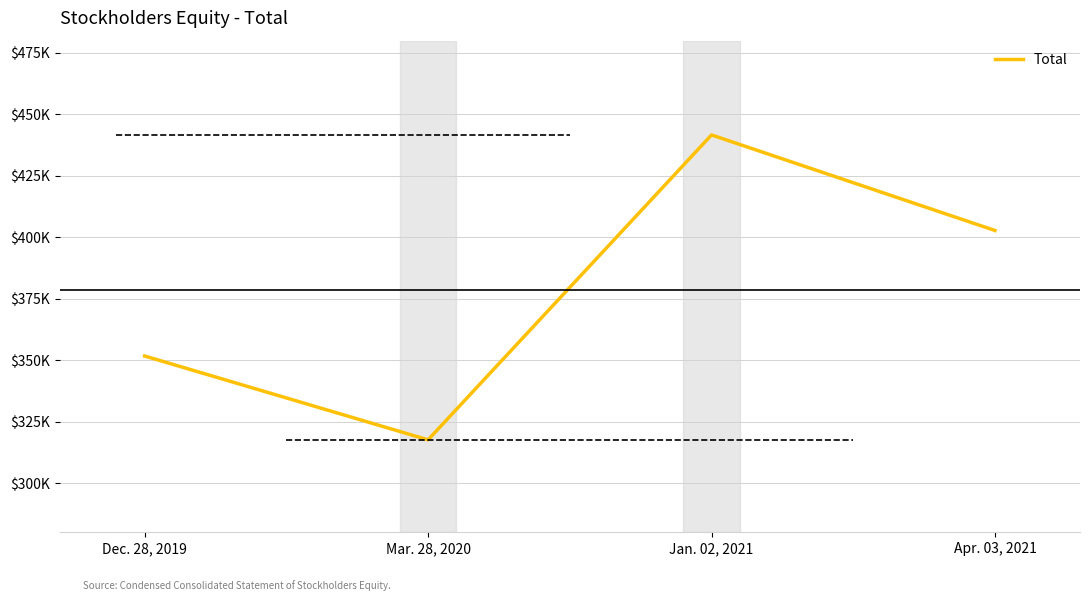

What is the change in value from Dec. 28, 2019 to Mar. 28, 2020?

-34104